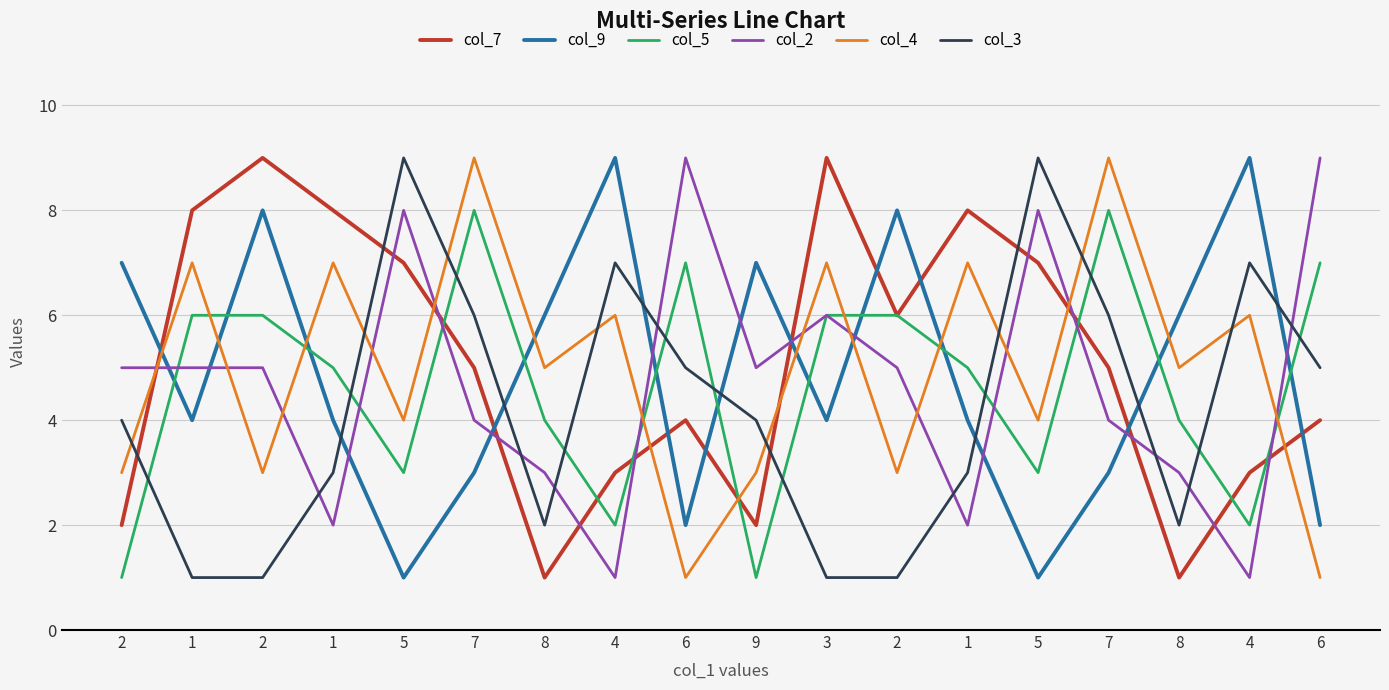

How many lines are shown in the chart?

6